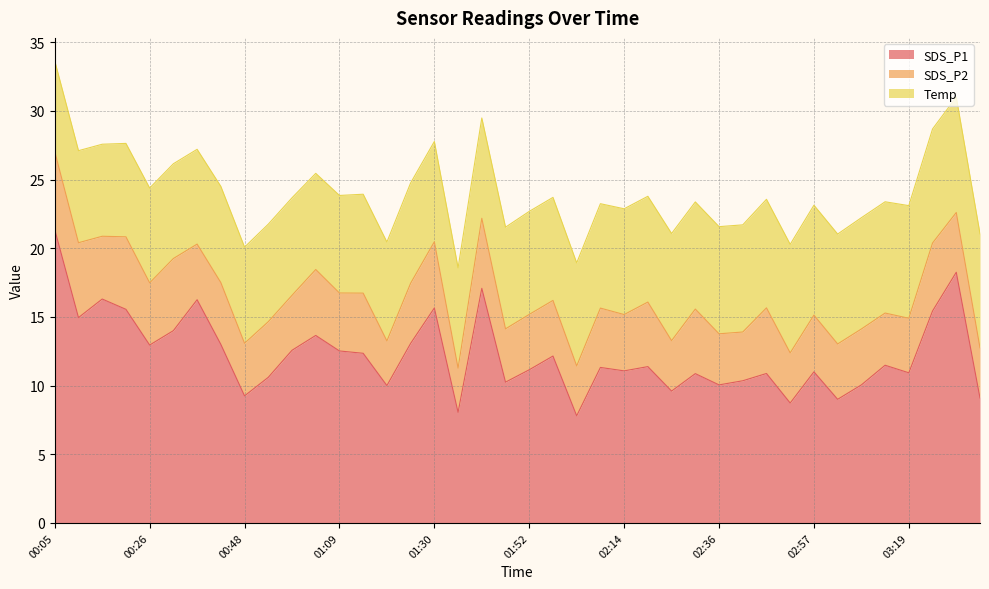

Which series has the largest range (max minus min)?

SDS_P1